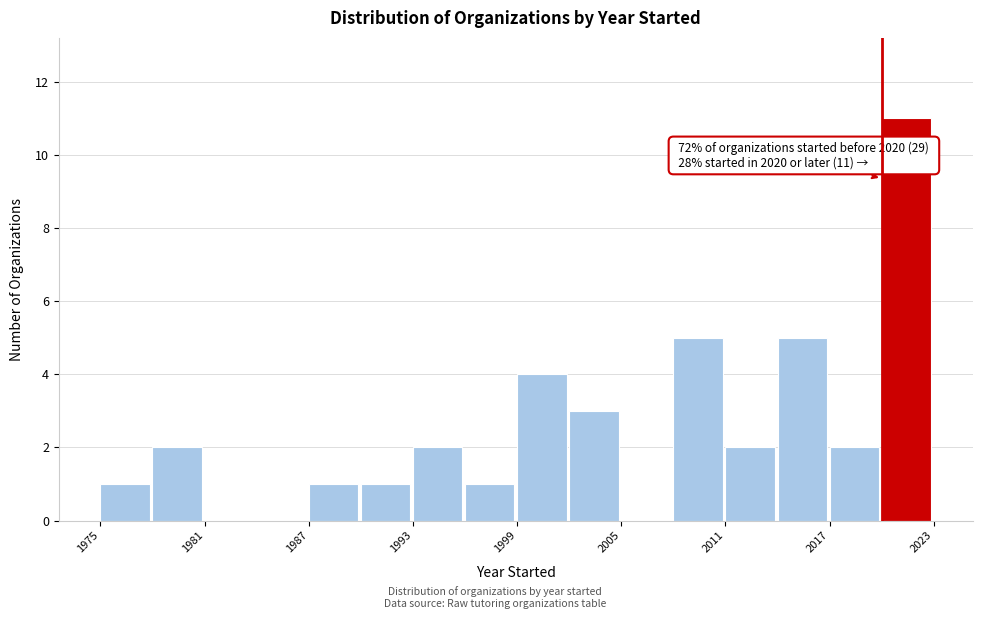

Read against the x-axis, roughly where is the centre of the tallest bar?

2021